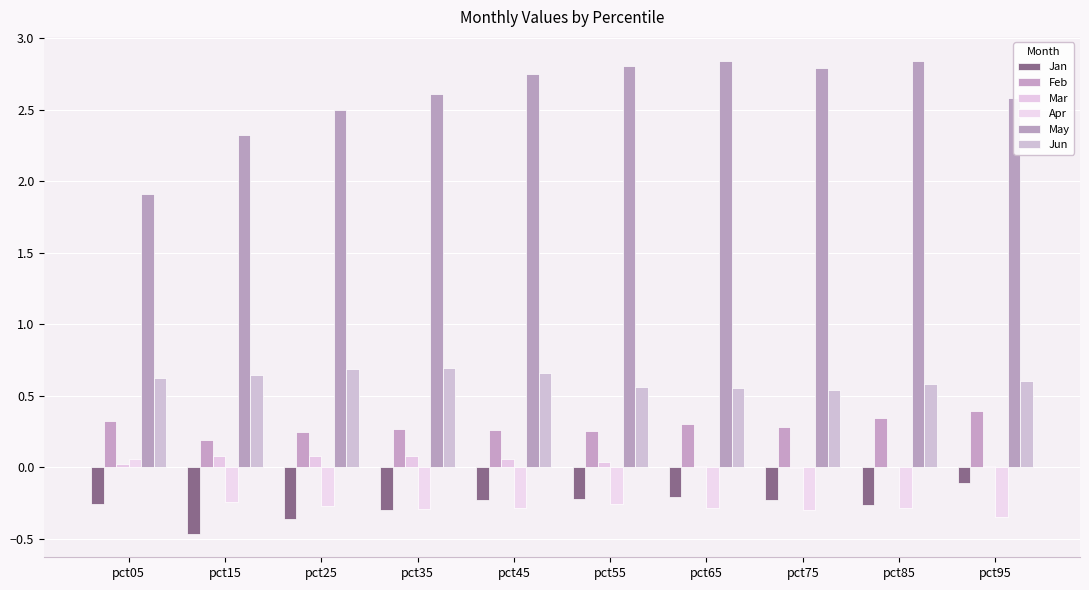

Reading right to left, what are all the values shown in this chart?

Jan: pct95=-0.1	pct85=-0.3	pct75=-0.2	pct65=-0.2	pct55=-0.2	pct45=-0.2	pct35=-0.3	pct25=-0.4	pct15=-0.5	pct05=-0.3
Feb: pct95=0.4	pct85=0.3	pct75=0.3	pct65=0.3	pct55=0.3	pct45=0.3	pct35=0.3	pct25=0.2	pct15=0.2	pct05=0.3
Mar: pct95=0.0	pct85=0.0	pct75=-0.0	pct65=0.0	pct55=0.0	pct45=0.1	pct35=0.1	pct25=0.1	pct15=0.1	pct05=0.0
Apr: pct95=-0.3	pct85=-0.3	pct75=-0.3	pct65=-0.3	pct55=-0.3	pct45=-0.3	pct35=-0.3	pct25=-0.3	pct15=-0.2	pct05=0.1
May: pct95=2.6	pct85=2.8	pct75=2.8	pct65=2.8	pct55=2.8	pct45=2.7	pct35=2.6	pct25=2.5	pct15=2.3	pct05=1.9
Jun: pct95=0.6	pct85=0.6	pct75=0.5	pct65=0.6	pct55=0.6	pct45=0.7	pct35=0.7	pct25=0.7	pct15=0.6	pct05=0.6